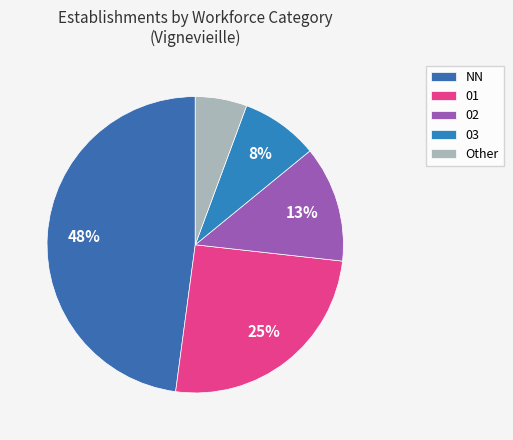

What is the ratio of the value at 03 to the value at NN?

0.2